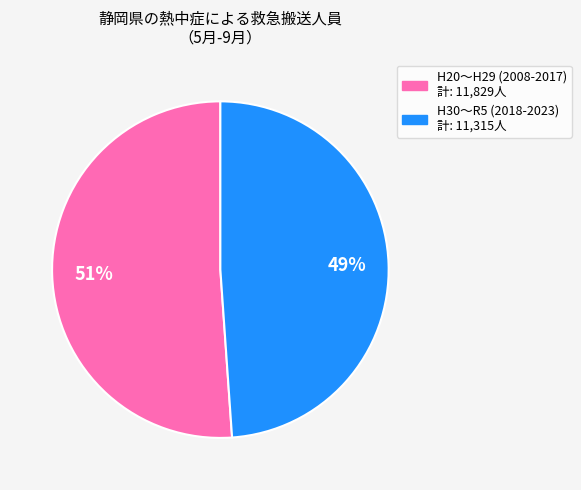

Does any single category account for the majority?

Yes